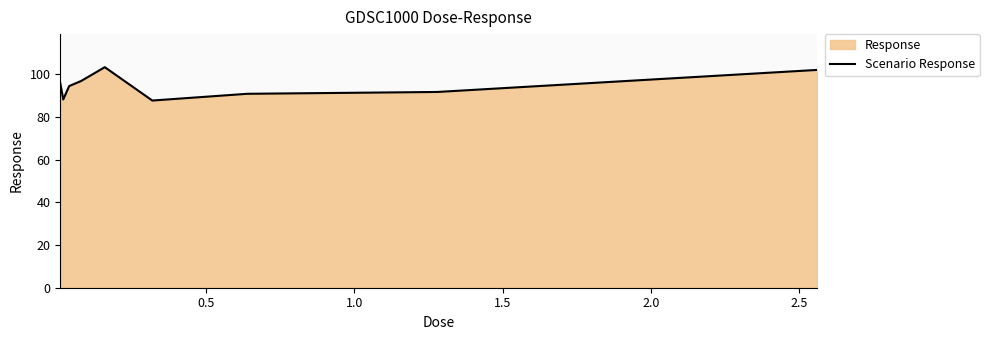

Does the chart display data point markers on the line(s)?

No